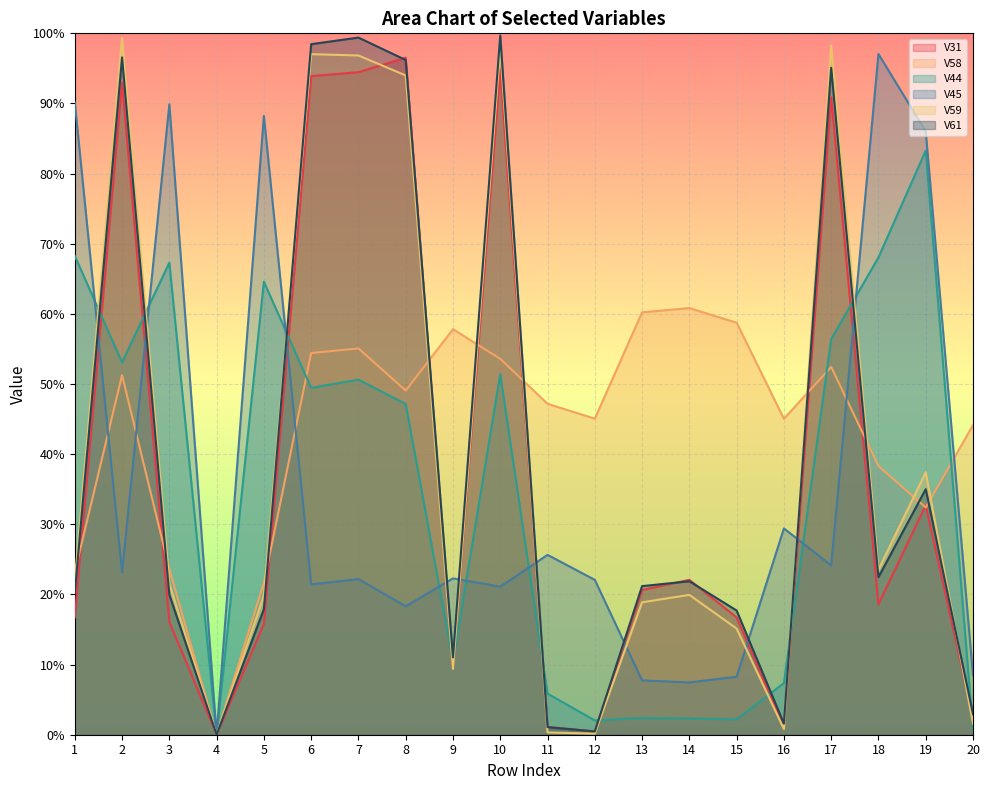

True or false: V44 has more than 2 interior local peaks.

True